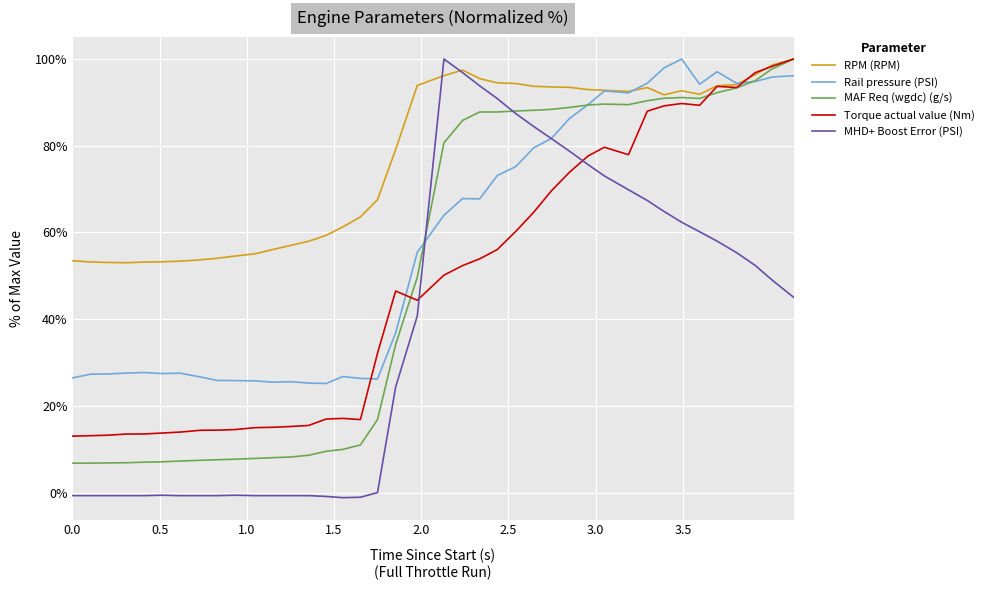

At how many categories does at least one series exceed 16?

40